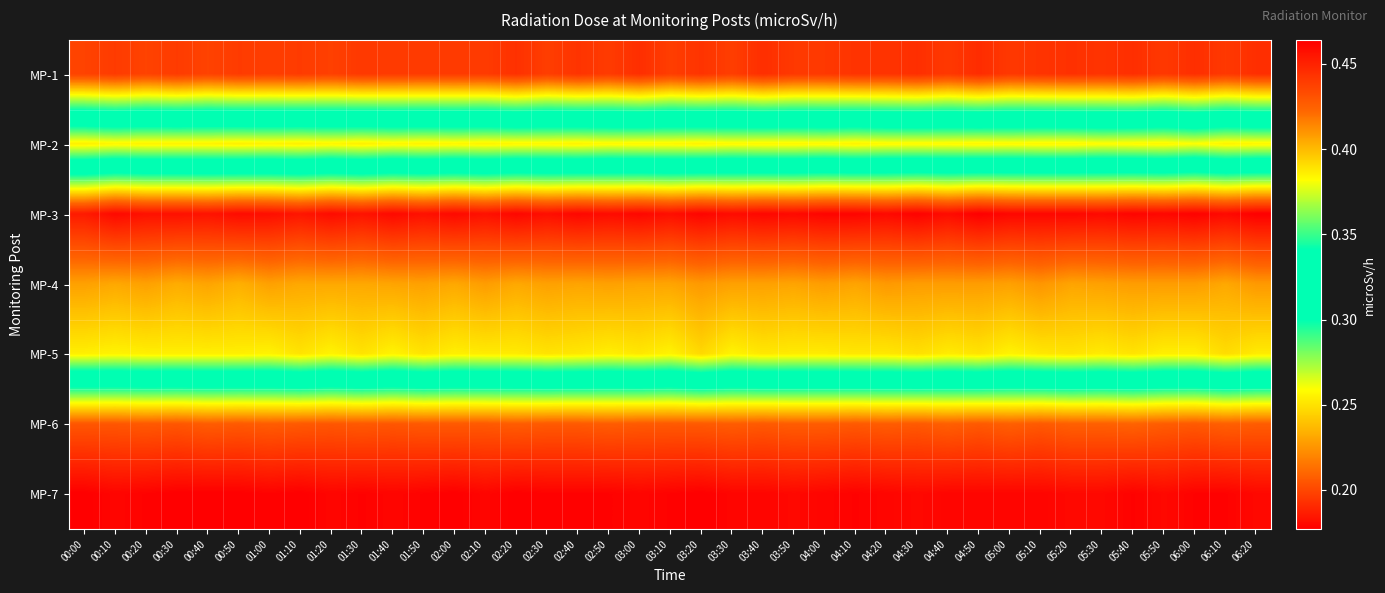

At which category is the sum across all series the highest?

04:30